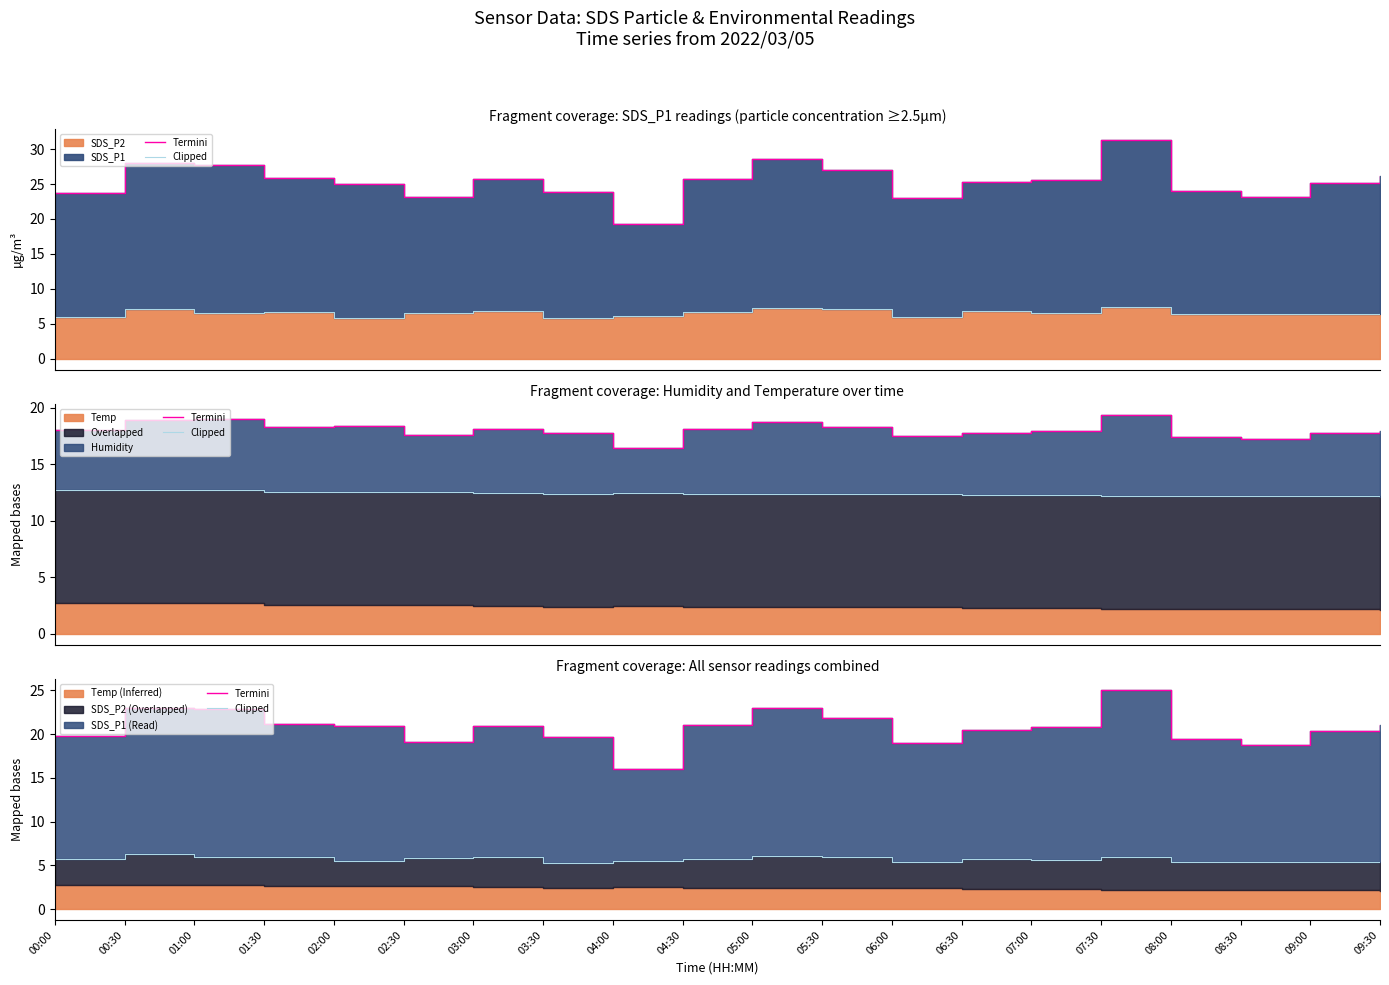

Which series has the largest range (max minus min)?

Termini